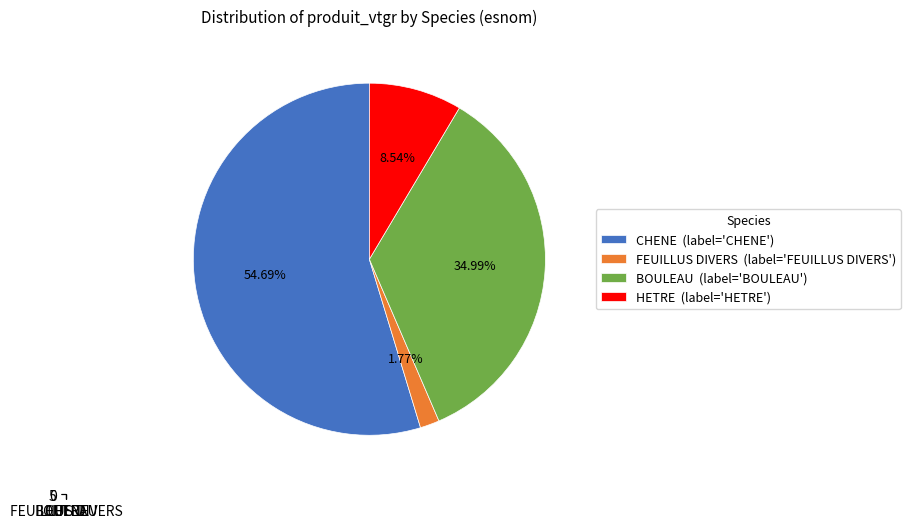

To the nearest percent, what is the combined percentage of FEUILLUS DIVERS and BOULEAU?

37%